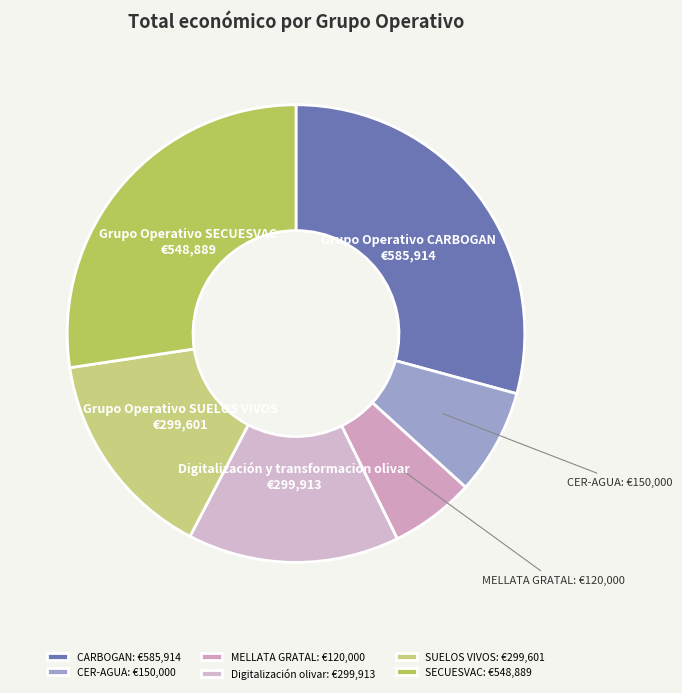

Which category has the smallest portion of the pie?

MELLATA GRATAL